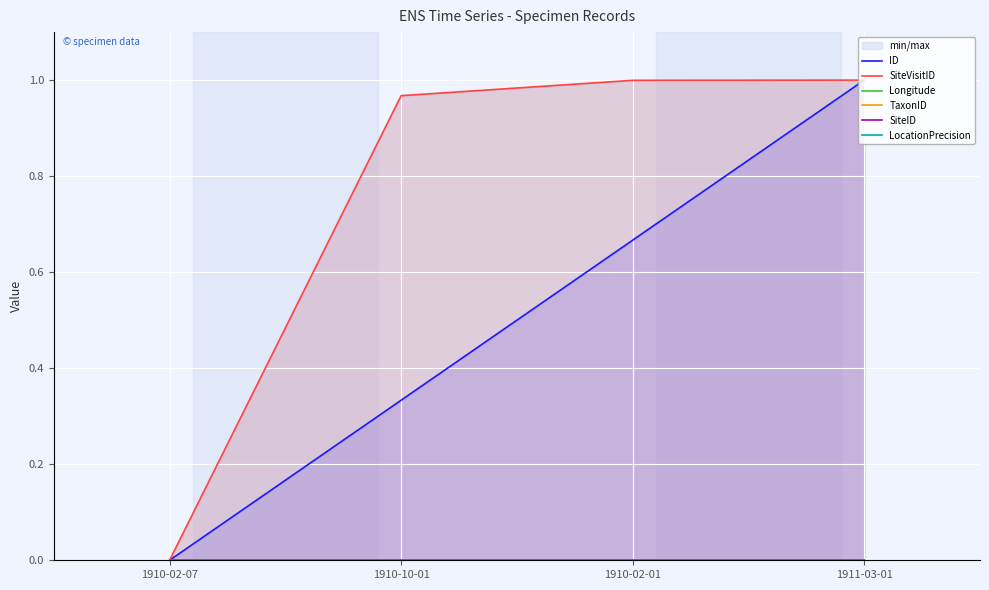

How many distinct data groups are displayed?

6